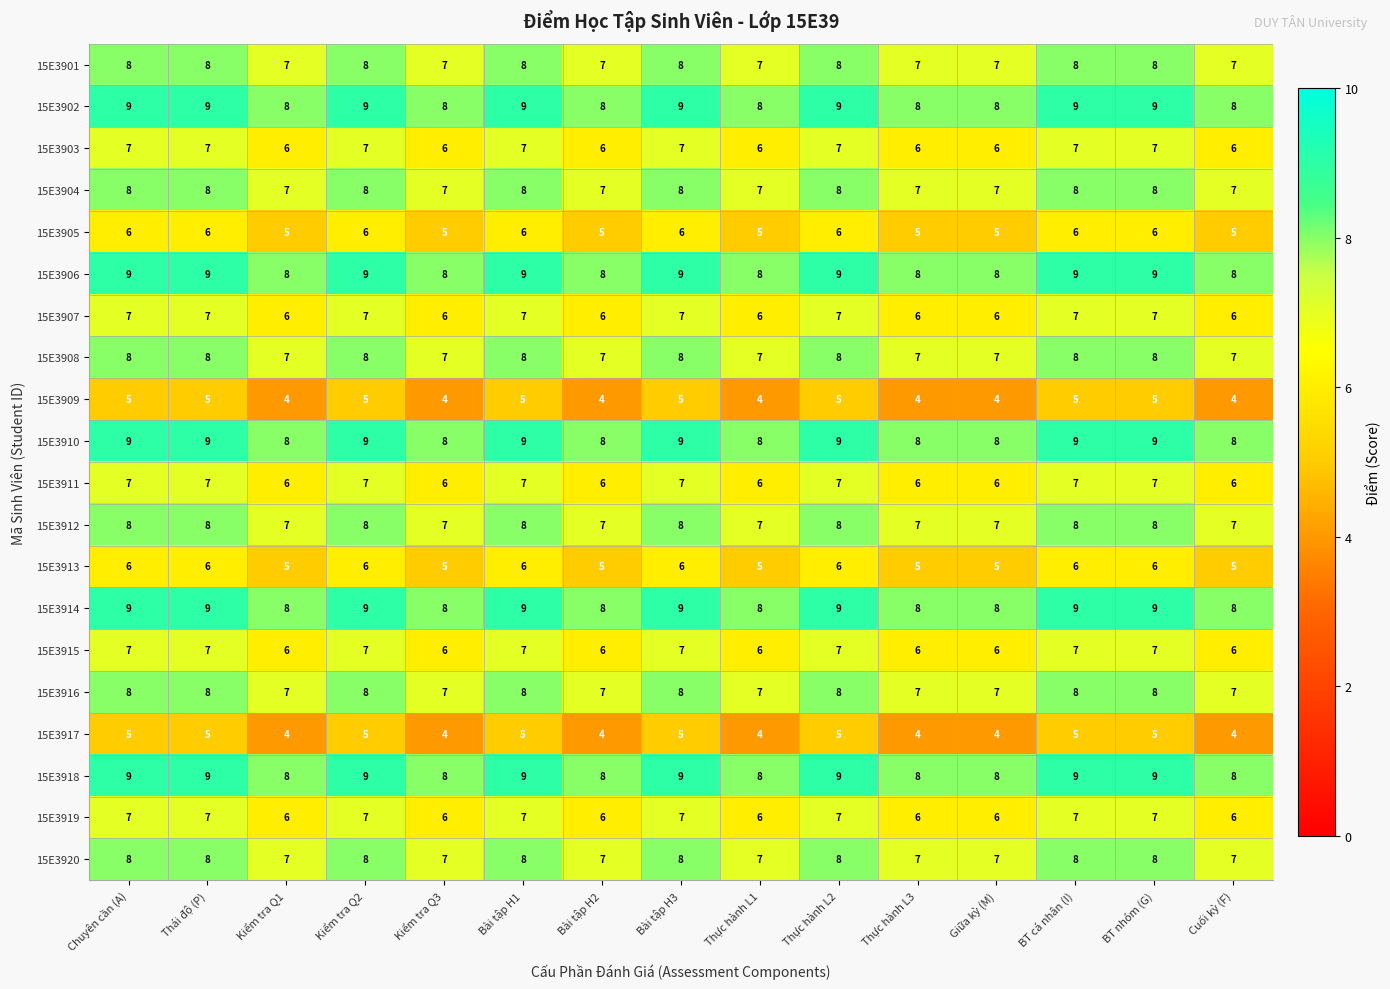

The value of 15E3913 at Thái độ (P) is 6. True or false?

True